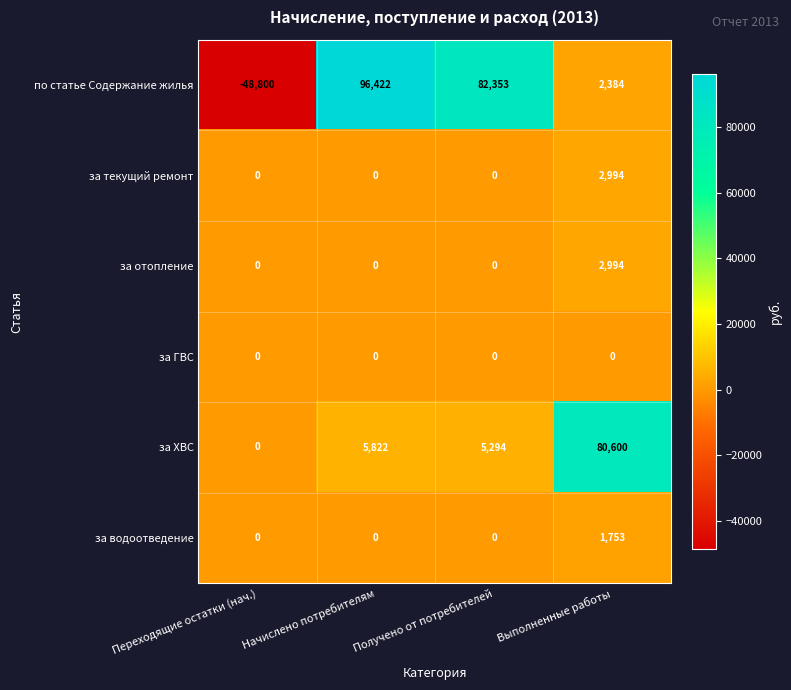

Rank the categories by по статье Содержание жилья value from highest to lowest.

Начислено потребителям, Получено от потребителей, Выполненные работы, Переходящие остатки (нач.)